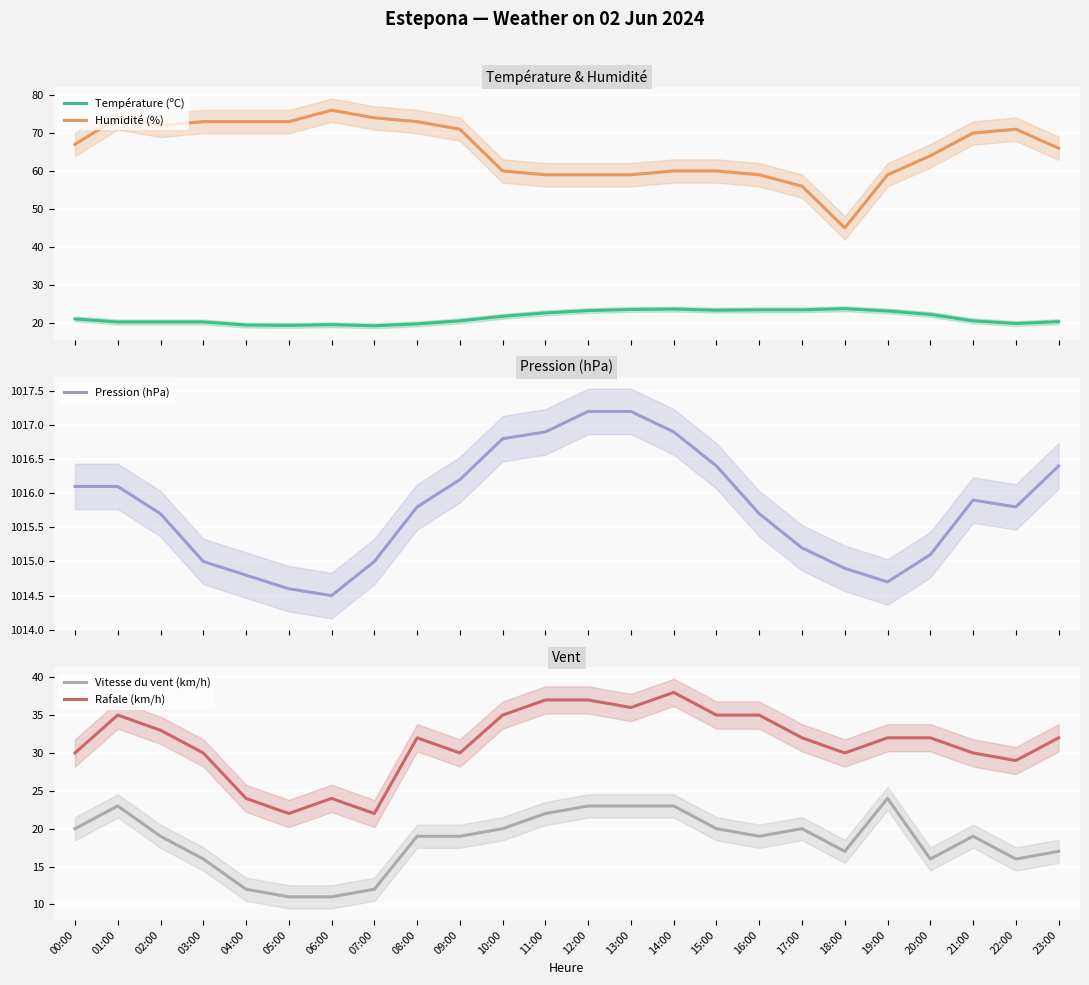

What is the sum of the Rafale (km/h) values at 05:00 and 08:00?

54